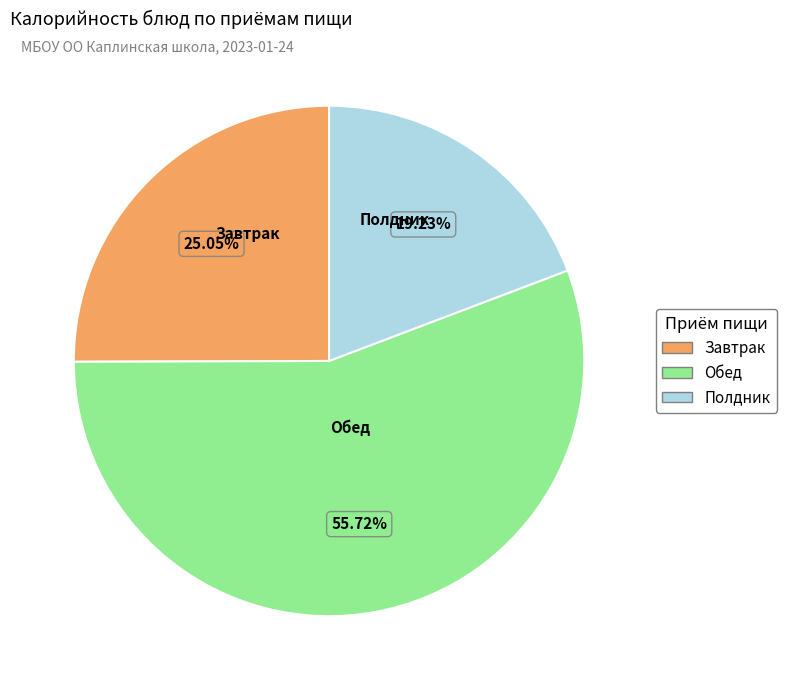

Is there any slice that represents more than half of the pie?

Yes